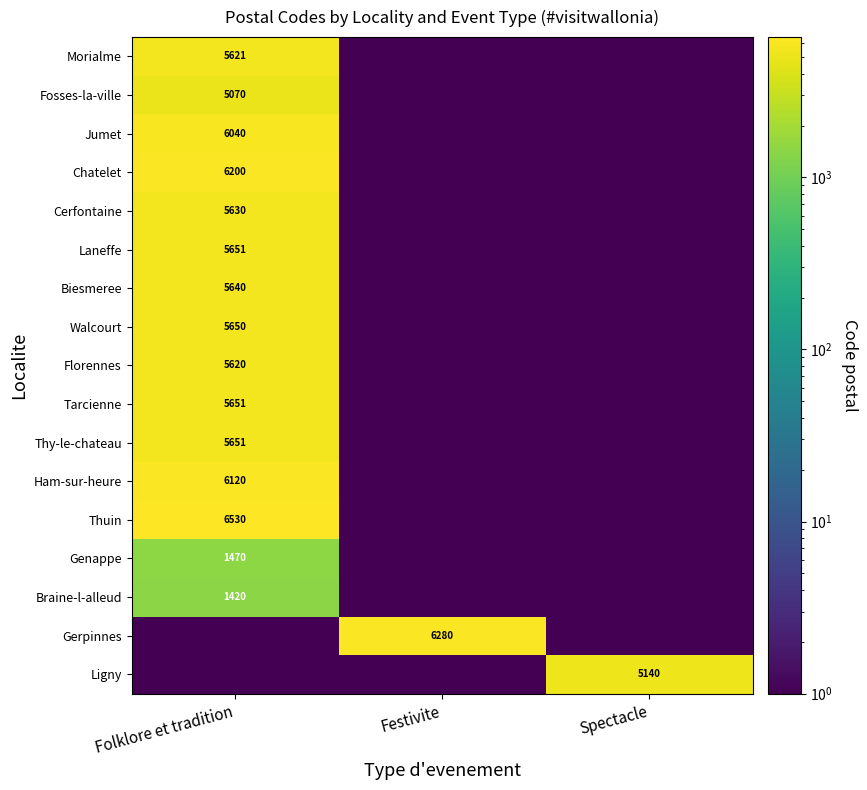

Is it true that Ham-sur-heure equals 6120.0 at Folklore et tradition?

True